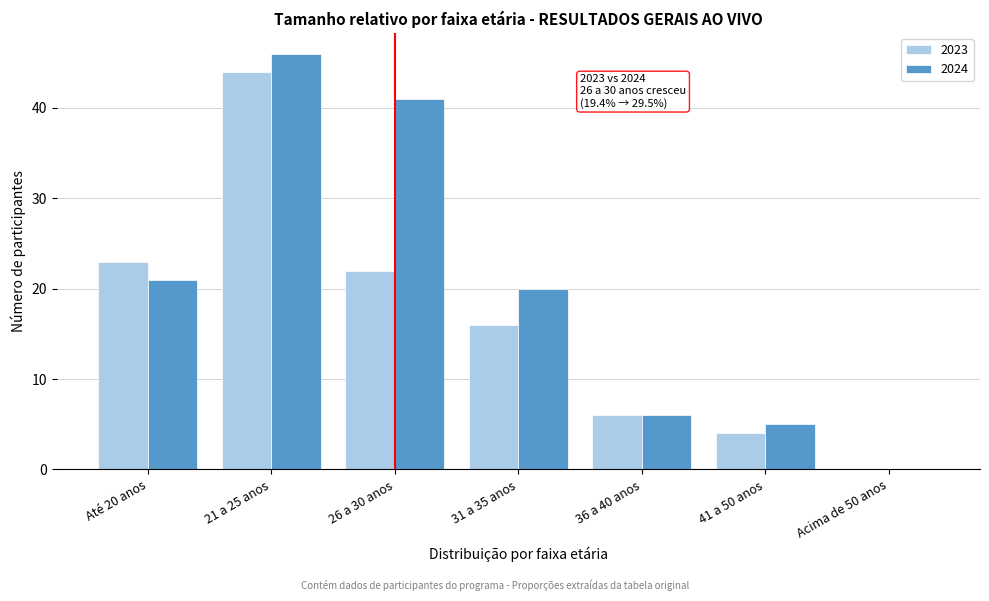

Reading right to left, transcribe all the data shown in this chart.

2023: Acima de 50 anos=0	41 a 50 anos=4	36 a 40 anos=6	31 a 35 anos=16	26 a 30 anos=22	21 a 25 anos=44	Até 20 anos=23
2024: Acima de 50 anos=0	41 a 50 anos=5	36 a 40 anos=6	31 a 35 anos=20	26 a 30 anos=41	21 a 25 anos=46	Até 20 anos=21